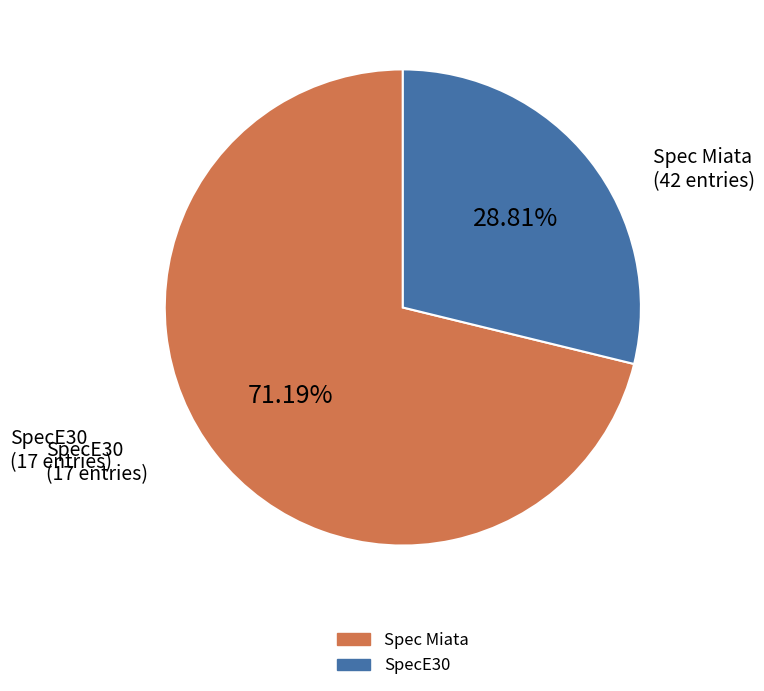

Combined, do Spec Miata and SpecE30 account for over 50%?

Yes